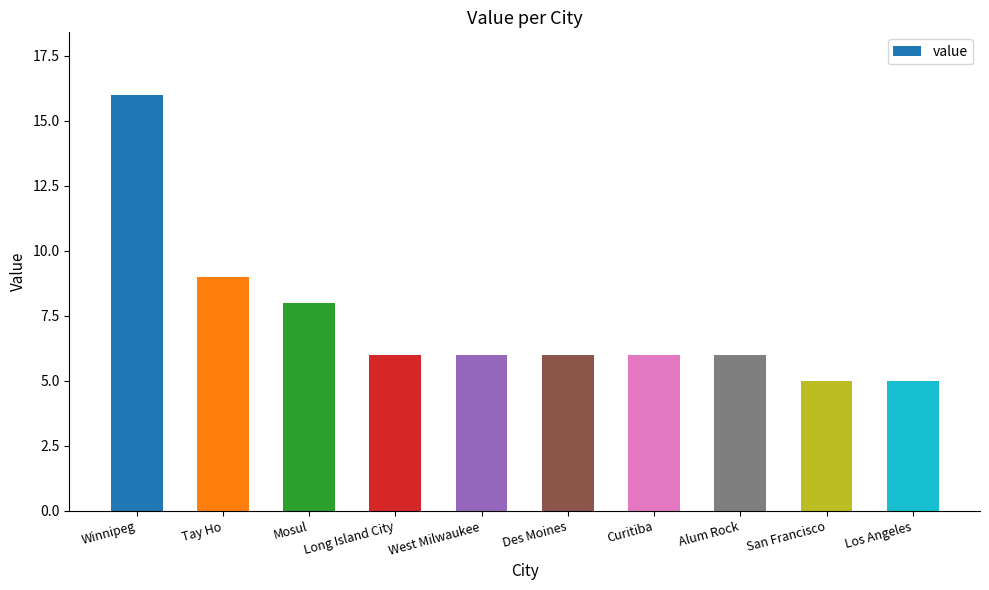

What is the sum of all values?

73